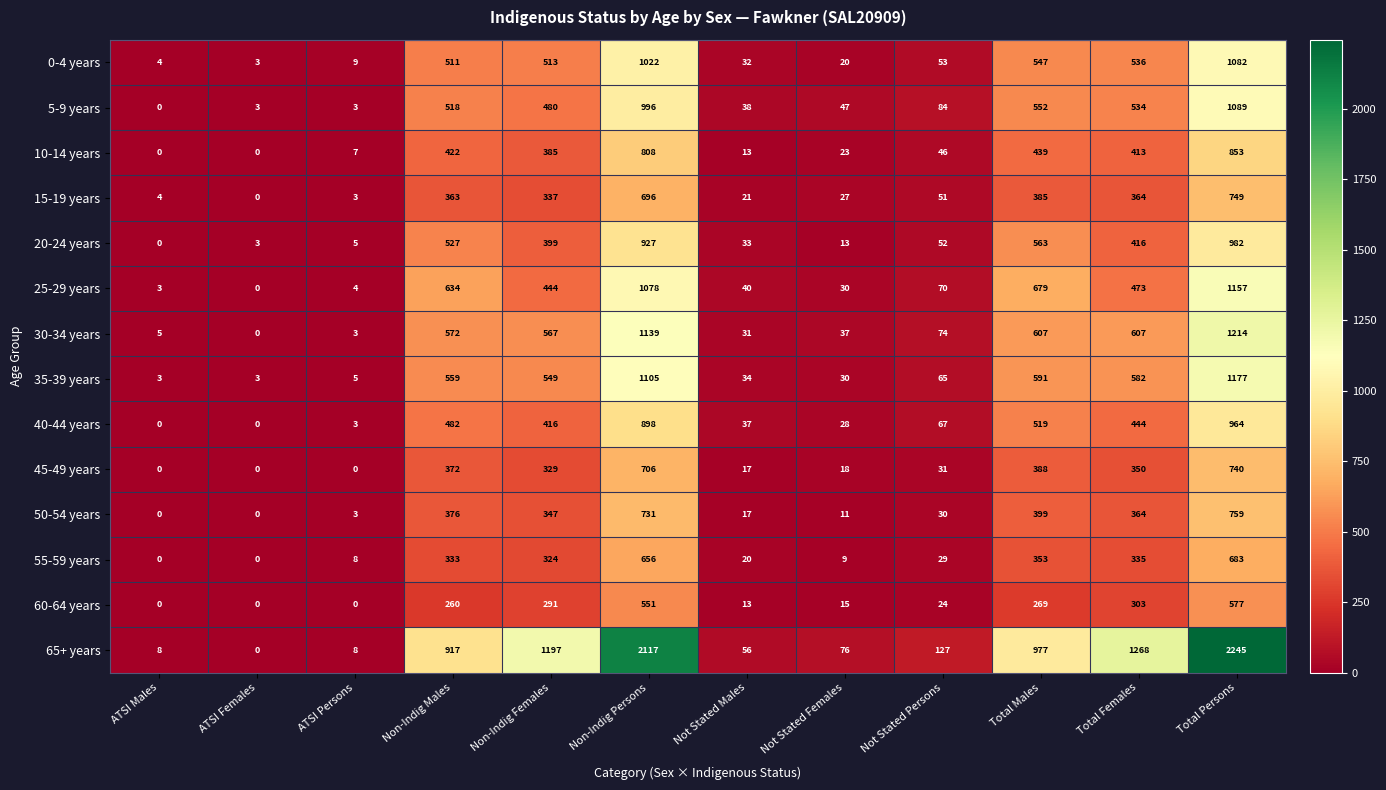

What value does the 55-59 years series have at Total Females, to the nearest 50?

350